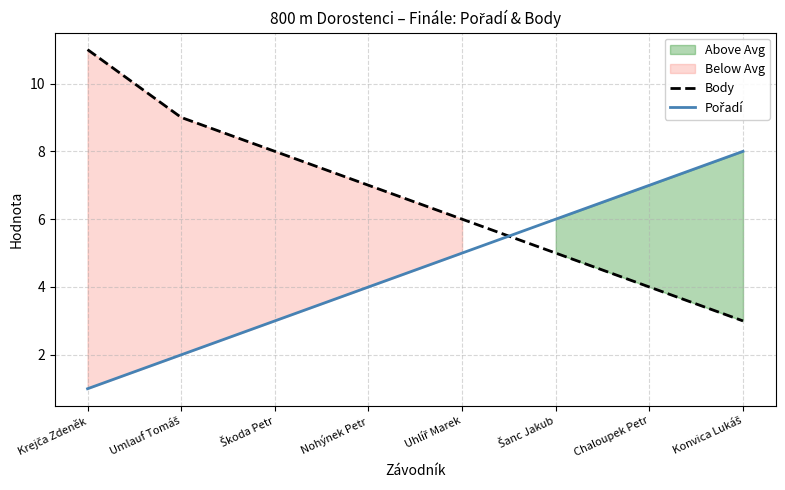

Which series has the largest total across all categories?

Body